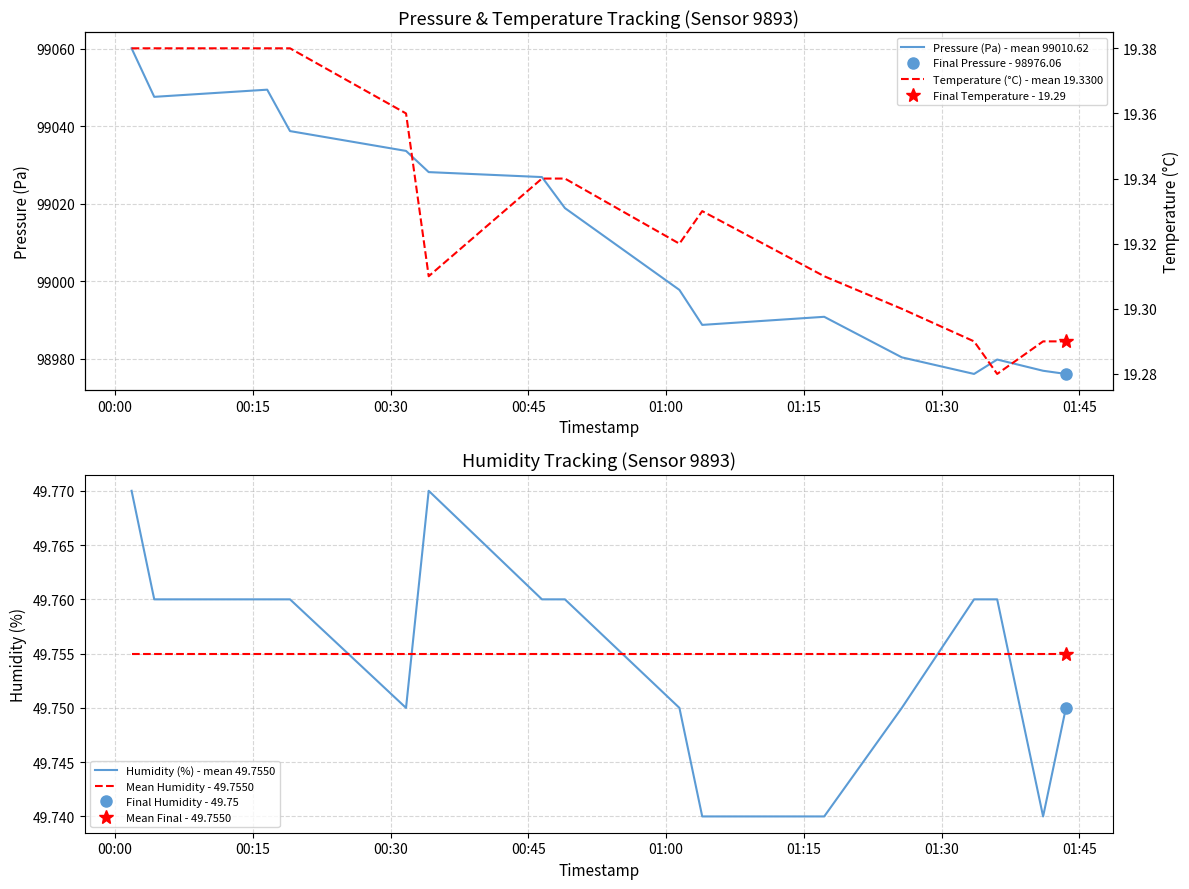

Is it true that Humidity (%) - mean 49.7550 equals 81.0 at 9?

False